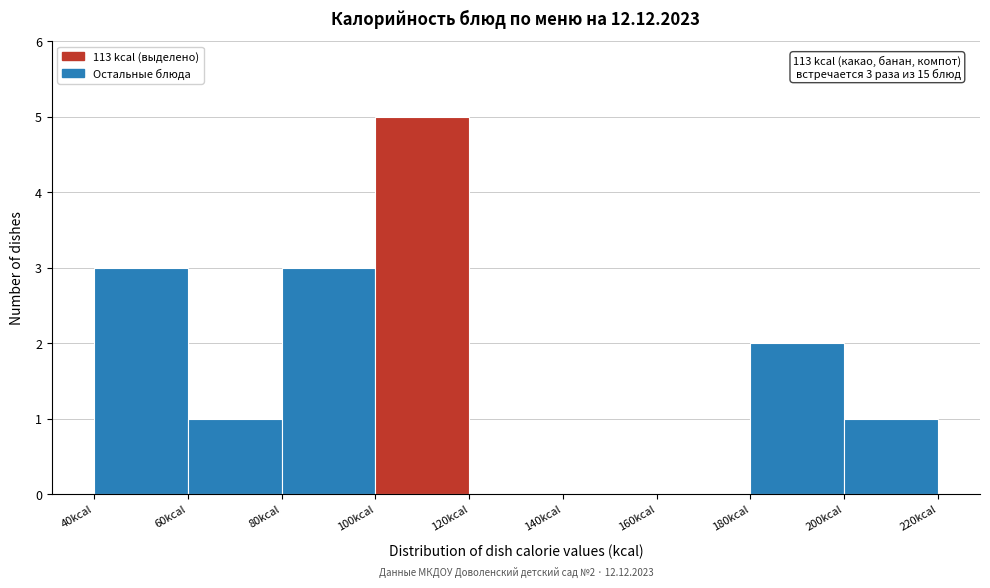

Which range on the x-axis has the tallest bar?

100 to 120